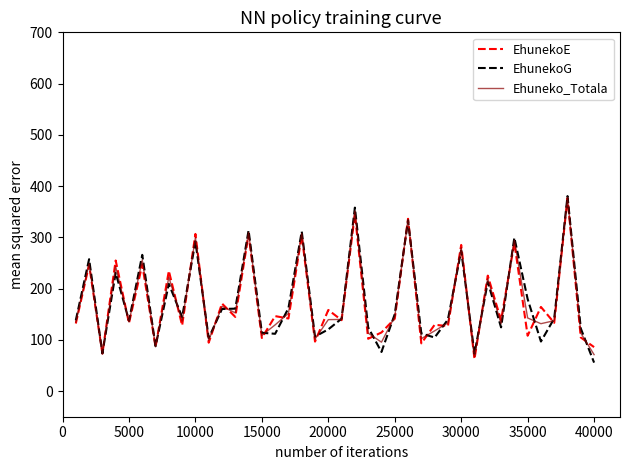

What is the sum of all EhunekoG values?

7000.0